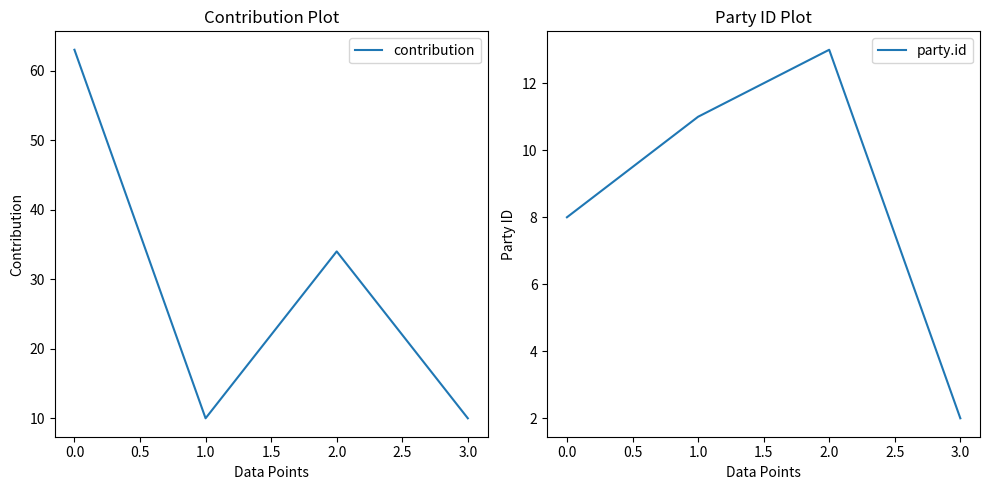

Reading left to right, list all the values displayed in this chart.

contribution: 0.0=63	1.0=10	2.0=34	3.0=10
party.id: 0.0=8	1.0=11	2.0=13	3.0=2